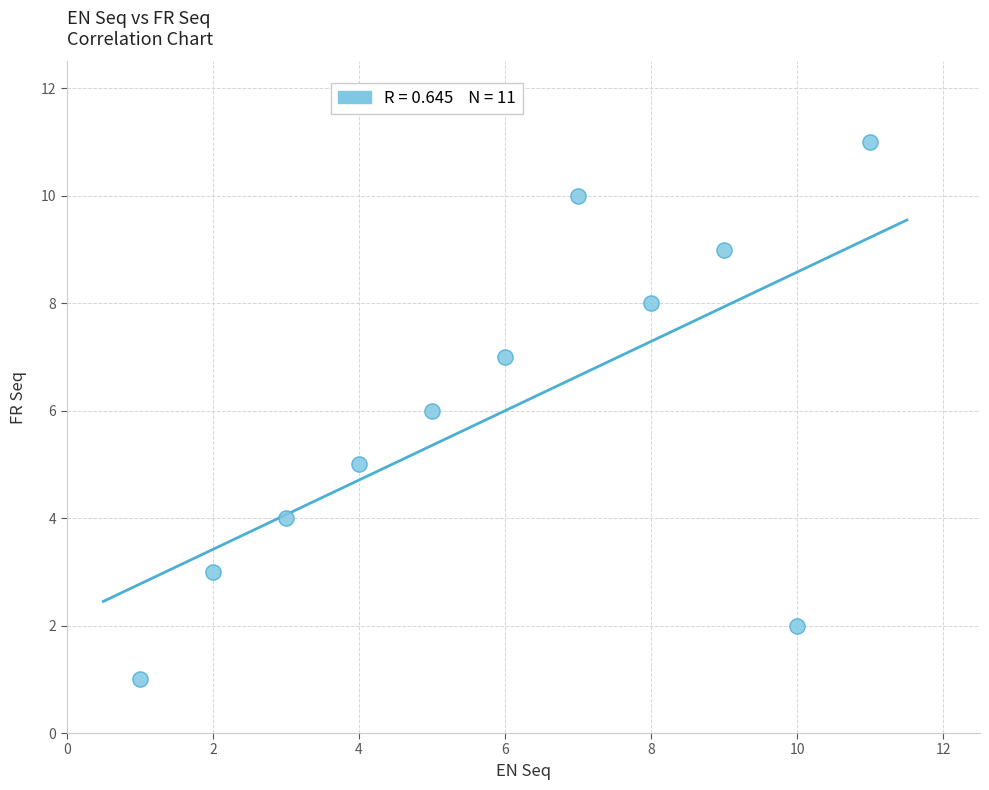

What is the average Y value?

6